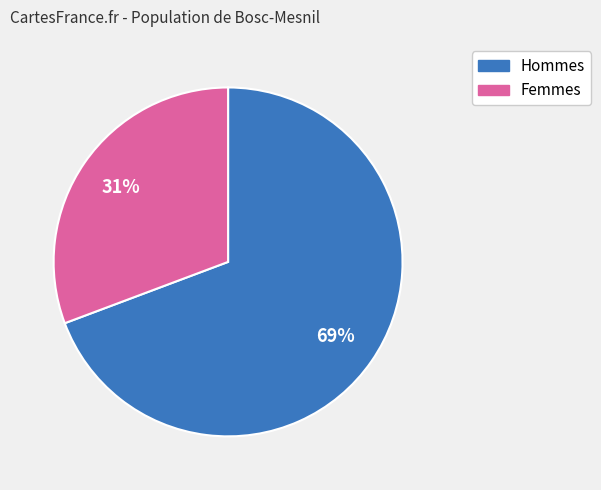

Is there a majority slice in this chart?

Yes